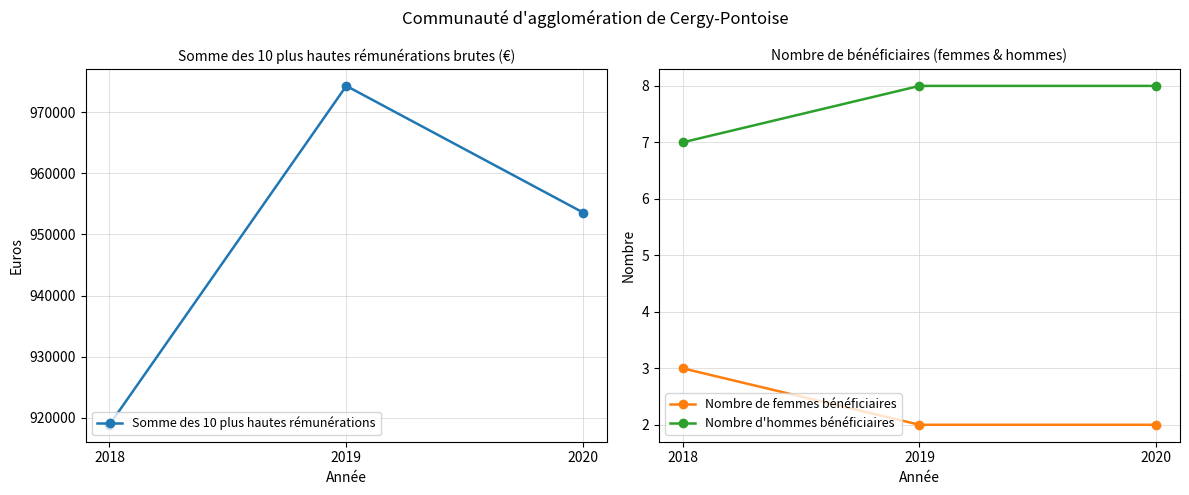

Between 2018 and 2020, which series saw the biggest shift?

Somme des 10 plus hautes rémunérations